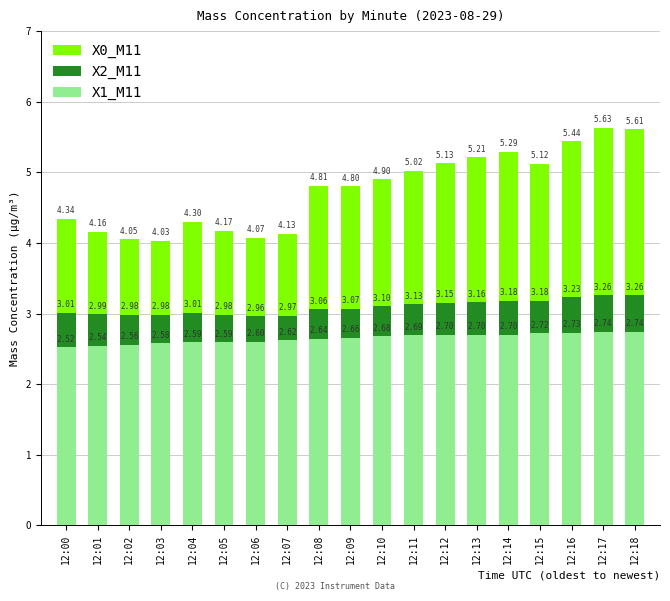

Reading left to right, what are all the values shown in this chart?

X0_M11: 4.3	4.2	4.0	4.0	4.3	4.2	4.1	4.1	4.8	4.8	4.9	5.0	5.1	5.2	5.3	5.1	5.4	5.6	5.6
X2_M11: 3.0	3.0	3.0	3.0	3.0	3.0	3.0	3.0	3.1	3.1	3.1	3.1	3.1	3.2	3.2	3.2	3.2	3.3	3.3
X1_M11: 2.5	2.5	2.6	2.6	2.6	2.6	2.6	2.6	2.6	2.7	2.7	2.7	2.7	2.7	2.7	2.7	2.7	2.7	2.7